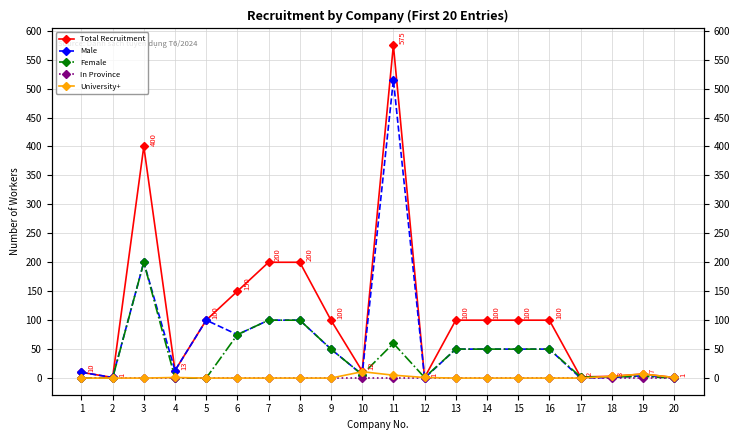

True or false: In Province has a value of 0 at 5.

True